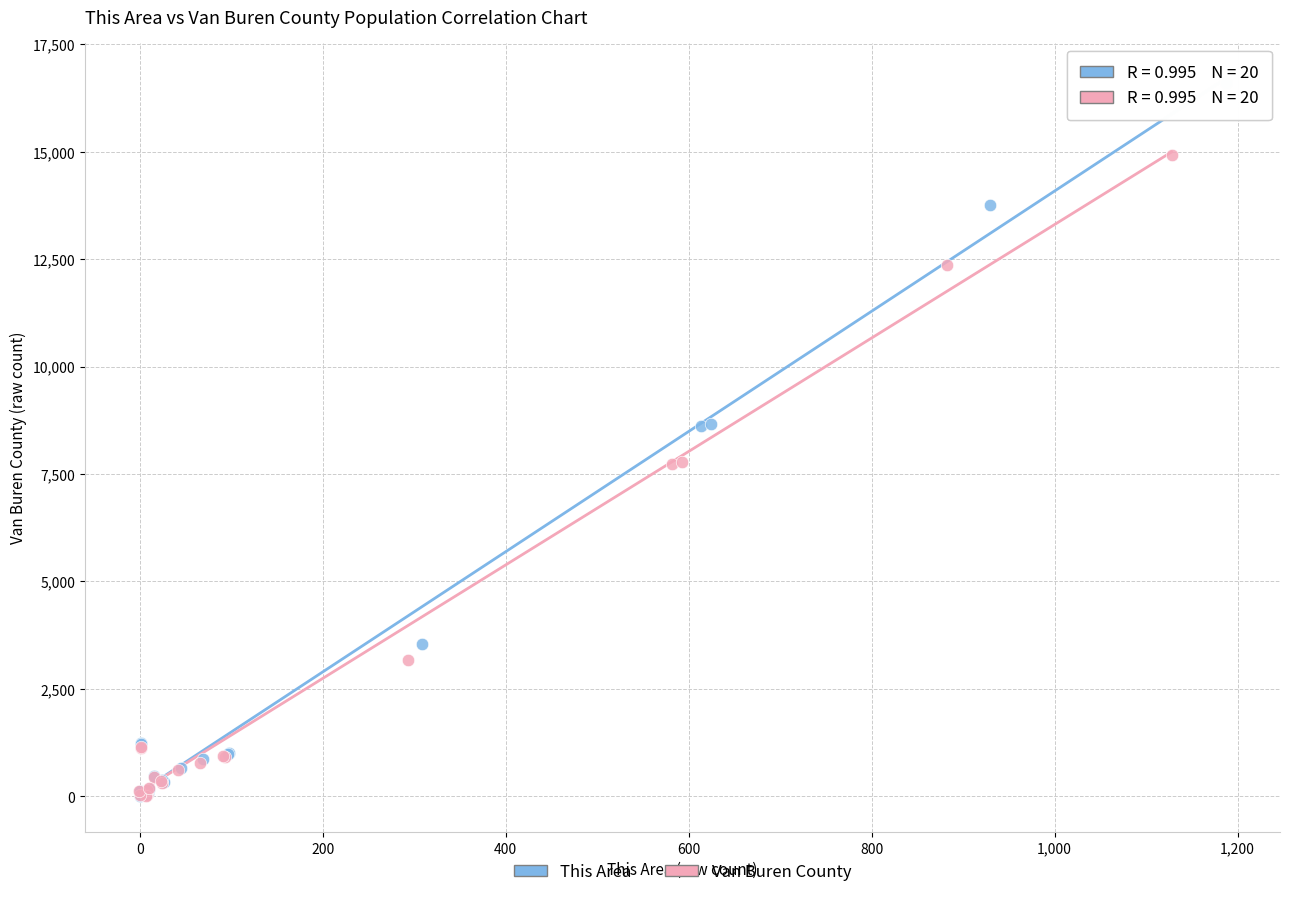

What are all the series names shown in the legend?

This Area, Van Buren County